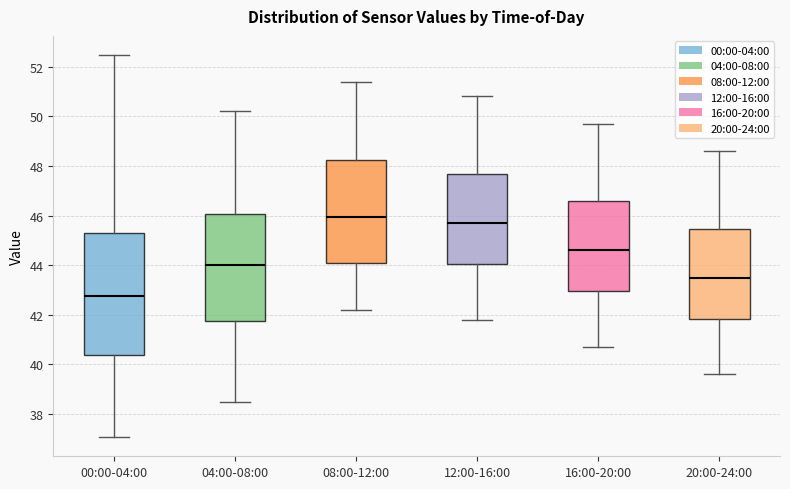

Which box's median line is the lowest?

00:00-04:00